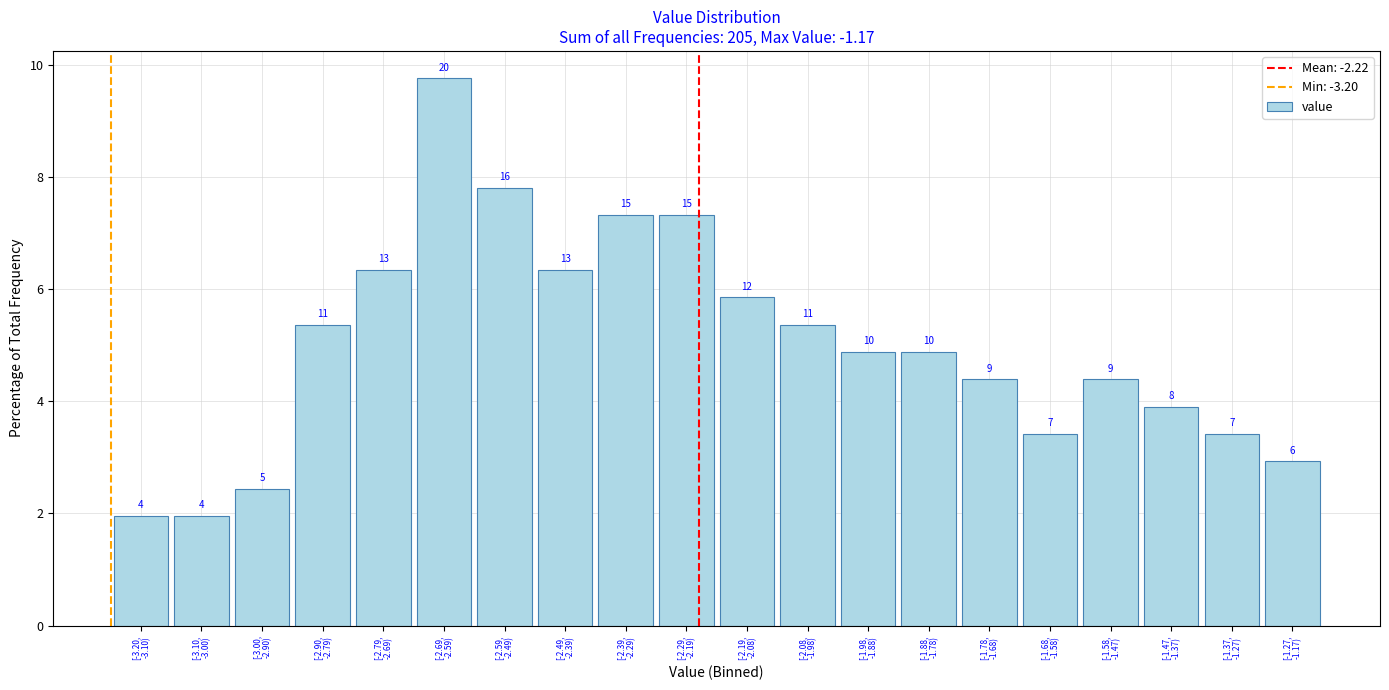

How many bars are there in total?

20